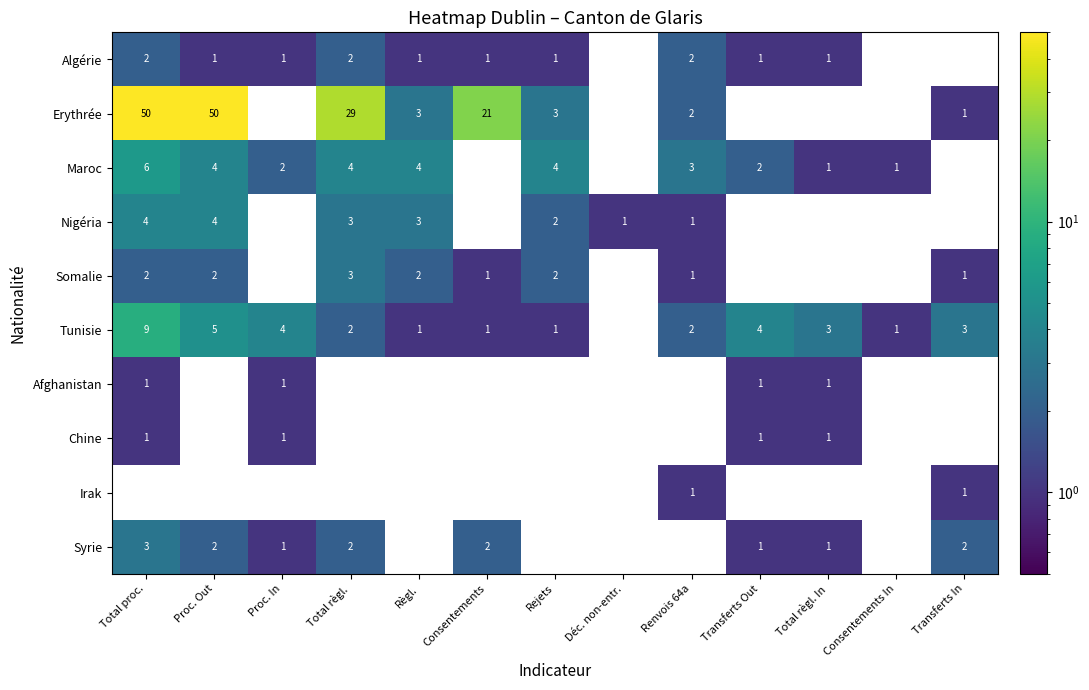

Between Total proc. and Déc. non-entr., which series saw the biggest shift?

Erythrée